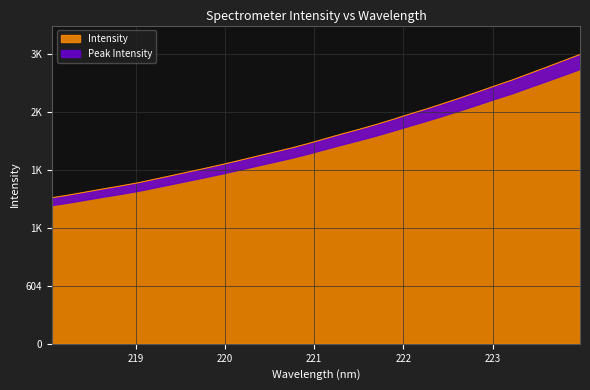

Reading left to right, what are all the values shown in this chart?

218.0596=1524.8	218.2508=1553.3	218.442=1585.0	218.6332=1616.8	218.8244=1647.2	219.0156=1679.2	219.2067=1717.1	219.3979=1755.4	219.589=1794.0	219.7801=1832.5	219.9712=1872.5	220.1623=1914.5	220.3533=1957.4	220.5444=1999.8	220.7354=2042.3	220.9264=2089.0	221.1174=2139.7	221.3083=2190.1	221.4993=2237.9	221.6902=2288.4	221.8812=2342.4	222.0721=2398.9	222.263=2453.1	222.4538=2510.8	222.6447=2569.7	222.8355=2630.9	223.0264=2693.0	223.2172=2753.3	223.408=2820.0	223.5987=2886.1	223.7895=2953.3	223.9802=3021.1